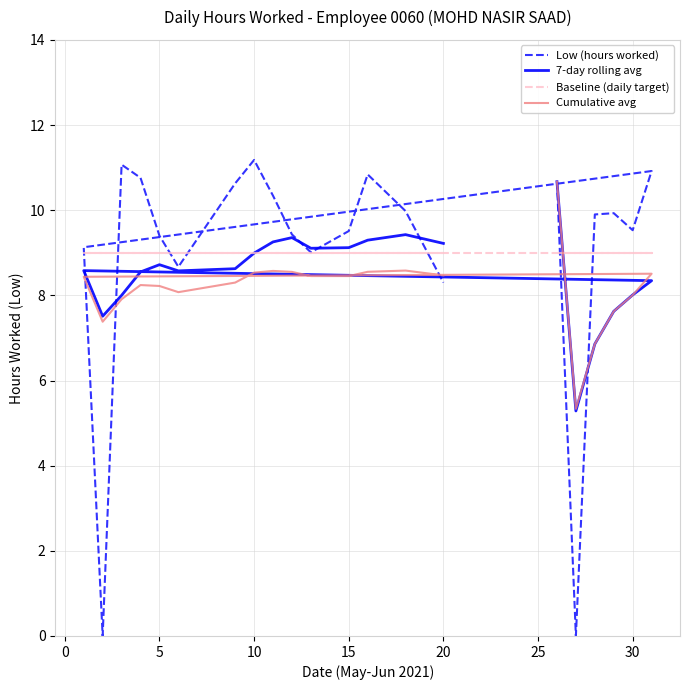

True or false: Baseline (daily target) and 7-day rolling avg cross at least once.

True